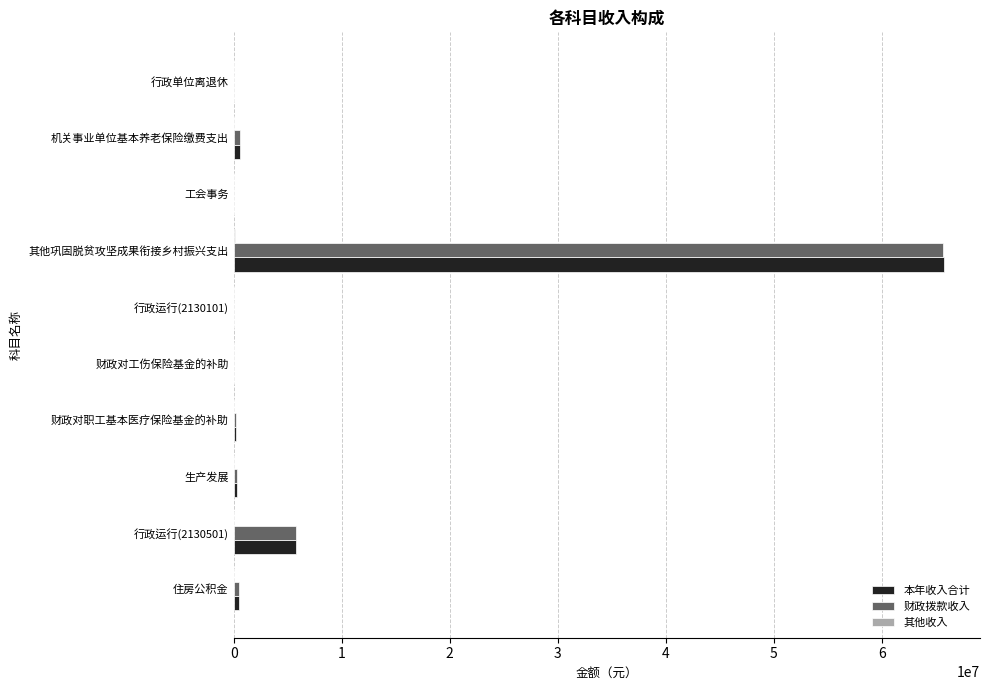

How many data points does each series have?

10